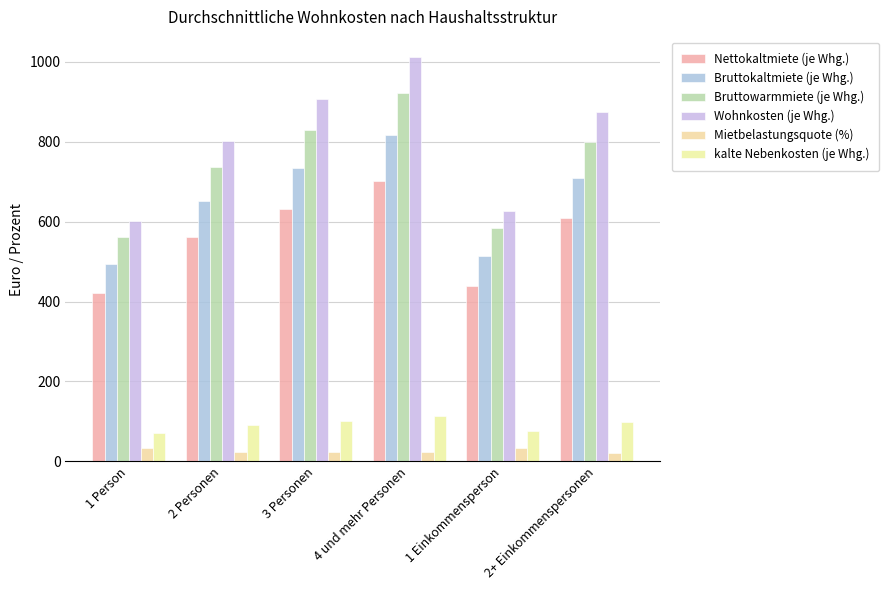

List the labels in order of Bruttowarmmiete (je Whg.) value, smallest first.

1 Person, 1 Einkommensperson, 2 Personen, 2+ Einkommenspersonen, 3 Personen, 4 und mehr Personen